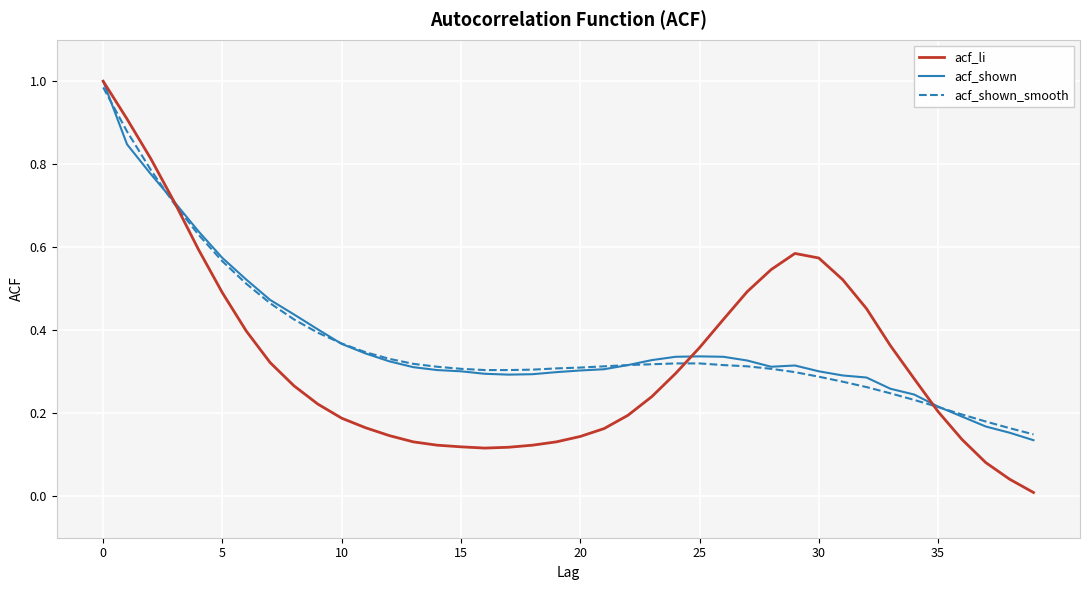

How many distinct data groups are displayed?

3